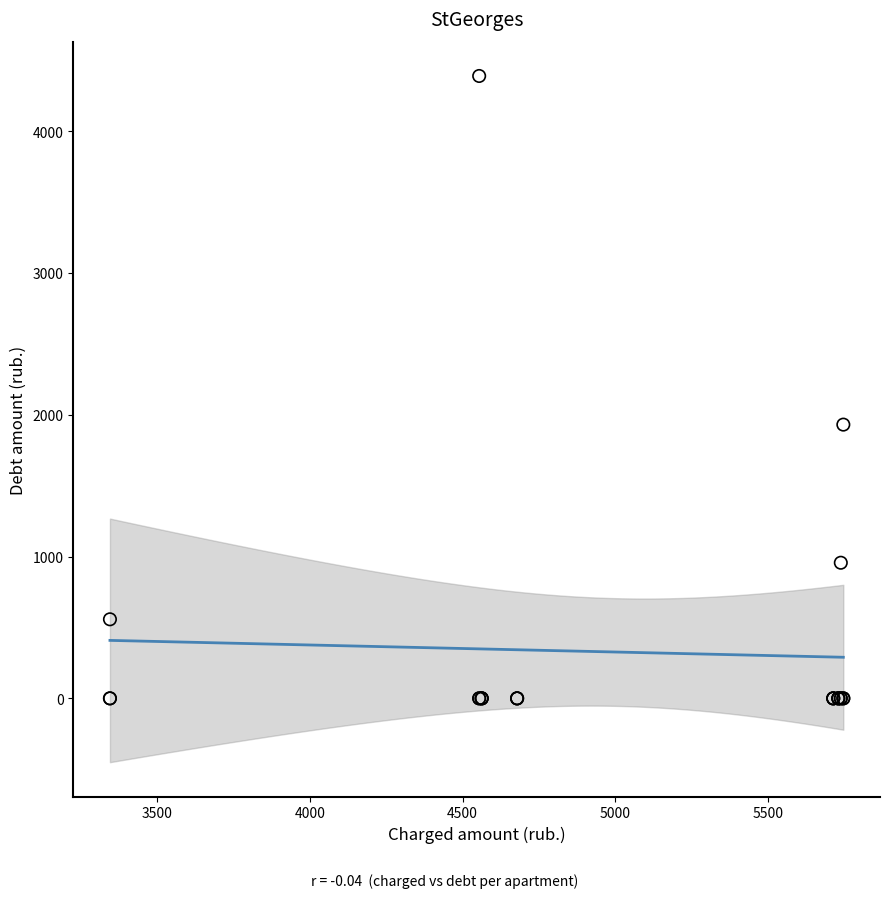

What Y value in the scatter plot is closest to 2194?

1930.4